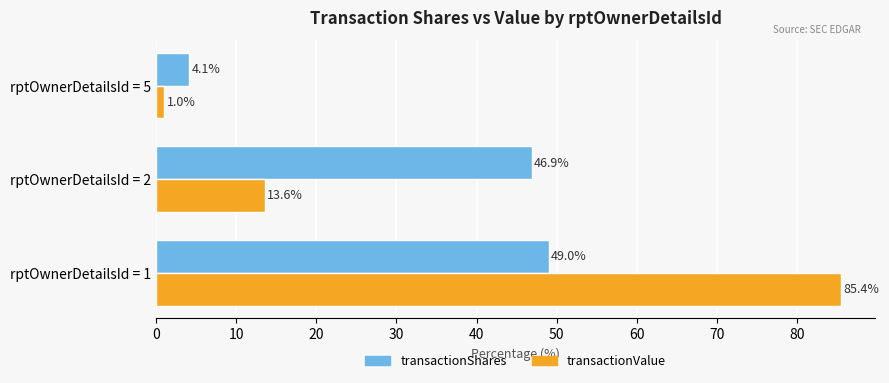

Where is transactionValue nearest to the value 43?

rptOwnerDetailsId = 2